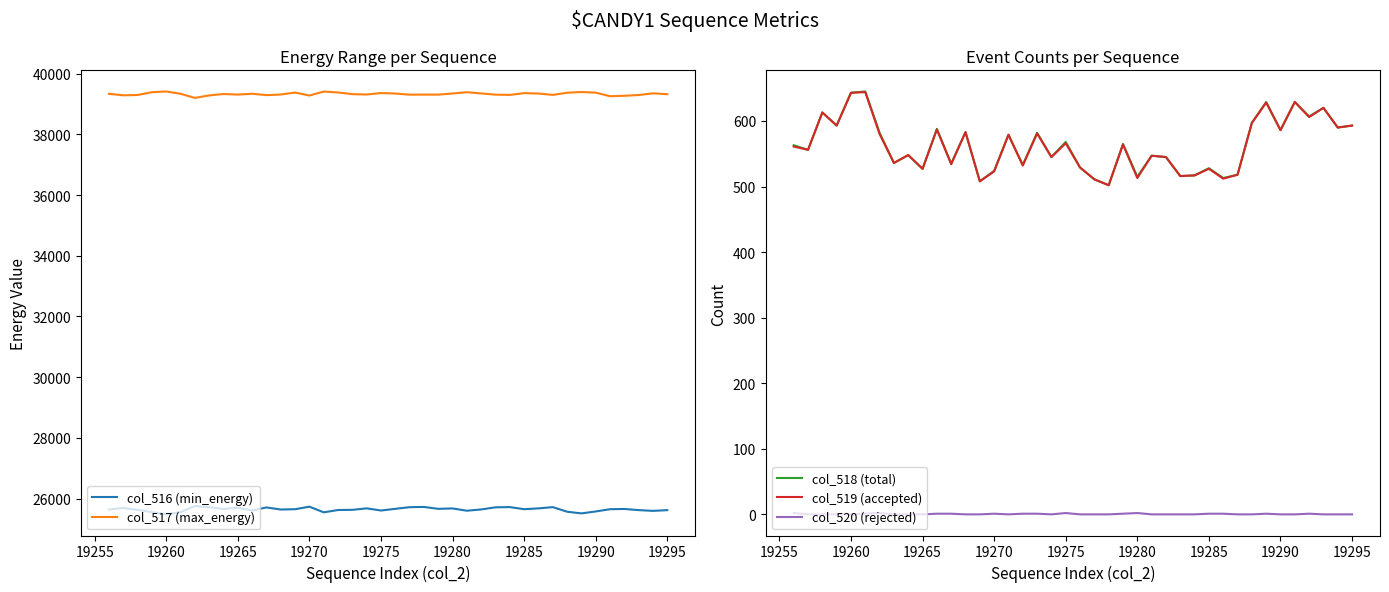

The value of col_519 (accepted) at 19285 is 527. True or false?

True